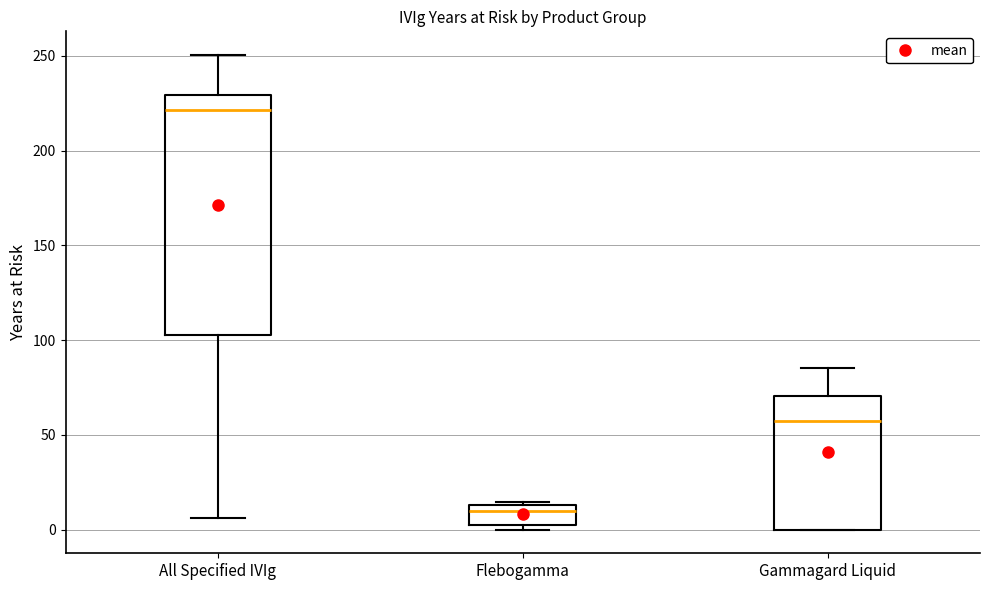

Which box is the tallest, from its lower edge to its upper edge?

All Specified IVIg